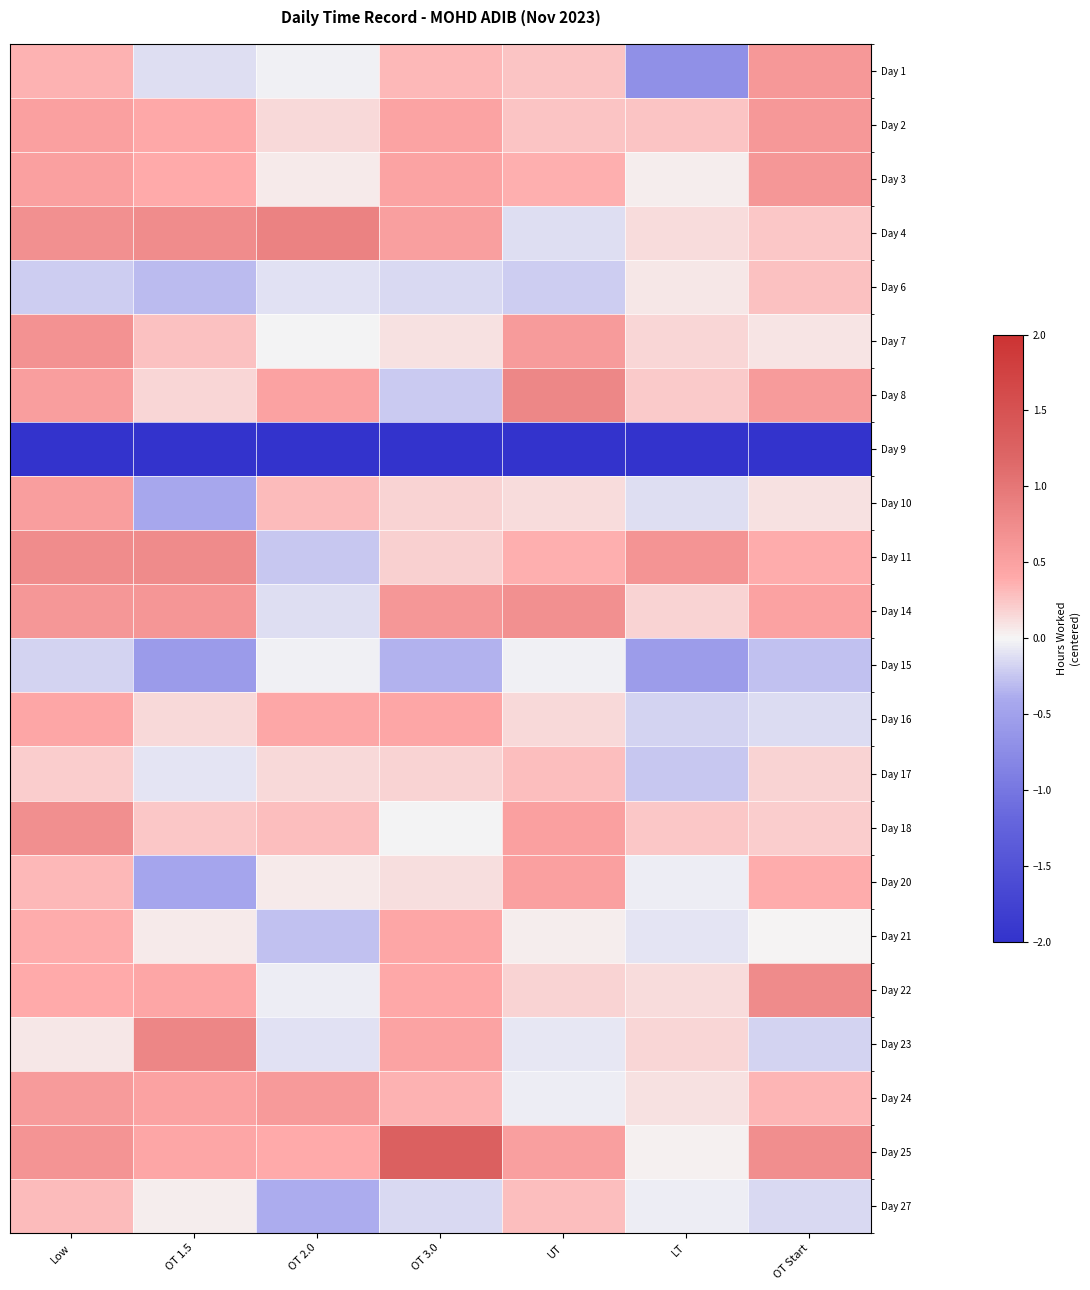

Reading left to right, extract all data points from this chart.

Day 1: Low=0.3	OT 1.5=-0.1	OT 2.0=-0.0	OT 3.0=0.3	UT=0.3	LT=-0.7	OT Start=0.6
Day 2: Low=0.5	OT 1.5=0.4	OT 2.0=0.1	OT 3.0=0.5	UT=0.3	LT=0.3	OT Start=0.6
Day 3: Low=0.5	OT 1.5=0.4	OT 2.0=0.0	OT 3.0=0.5	UT=0.4	LT=0.0	OT Start=0.6
Day 4: Low=0.7	OT 1.5=0.7	OT 2.0=0.9	OT 3.0=0.5	UT=-0.1	LT=0.1	OT Start=0.2
Day 6: Low=-0.2	OT 1.5=-0.3	OT 2.0=-0.1	OT 3.0=-0.1	UT=-0.2	LT=0.1	OT Start=0.3
Day 7: Low=0.7	OT 1.5=0.3	OT 2.0=-0.0	OT 3.0=0.1	UT=0.6	LT=0.2	OT Start=0.1
Day 8: Low=0.5	OT 1.5=0.2	OT 2.0=0.5	OT 3.0=-0.2	UT=0.8	LT=0.2	OT Start=0.6
Day 9: Low=-8.9	OT 1.5=-5.9	OT 2.0=-4.4	OT 3.0=-3.4	UT=-6.2	LT=-3.3	OT Start=-5.9
Day 10: Low=0.5	OT 1.5=-0.4	OT 2.0=0.3	OT 3.0=0.2	UT=0.1	LT=-0.1	OT Start=0.1
Day 11: Low=0.7	OT 1.5=0.8	OT 2.0=-0.2	OT 3.0=0.2	UT=0.4	LT=0.6	OT Start=0.4
Day 14: Low=0.6	OT 1.5=0.6	OT 2.0=-0.1	OT 3.0=0.6	UT=0.7	LT=0.2	OT Start=0.5
Day 15: Low=-0.2	OT 1.5=-0.6	OT 2.0=-0.0	OT 3.0=-0.3	UT=-0.0	LT=-0.6	OT Start=-0.3
Day 16: Low=0.4	OT 1.5=0.2	OT 2.0=0.4	OT 3.0=0.4	UT=0.1	LT=-0.2	OT Start=-0.1
Day 17: Low=0.2	OT 1.5=-0.1	OT 2.0=0.1	OT 3.0=0.2	UT=0.3	LT=-0.2	OT Start=0.2
Day 18: Low=0.7	OT 1.5=0.2	OT 2.0=0.3	OT 3.0=-0.0	UT=0.5	LT=0.2	OT Start=0.2
Day 20: Low=0.3	OT 1.5=-0.4	OT 2.0=0.1	OT 3.0=0.1	UT=0.5	LT=-0.0	OT Start=0.4
Day 21: Low=0.4	OT 1.5=0.1	OT 2.0=-0.3	OT 3.0=0.5	UT=0.0	LT=-0.1	OT Start=0.0
Day 22: Low=0.4	OT 1.5=0.4	OT 2.0=-0.0	OT 3.0=0.4	UT=0.2	LT=0.1	OT Start=0.8
Day 23: Low=0.1	OT 1.5=0.8	OT 2.0=-0.1	OT 3.0=0.5	UT=-0.1	LT=0.2	OT Start=-0.2
Day 24: Low=0.6	OT 1.5=0.5	OT 2.0=0.6	OT 3.0=0.3	UT=-0.0	LT=0.1	OT Start=0.3
Day 25: Low=0.6	OT 1.5=0.4	OT 2.0=0.4	OT 3.0=1.3	UT=0.5	LT=0.0	OT Start=0.7
Day 27: Low=0.3	OT 1.5=0.0	OT 2.0=-0.4	OT 3.0=-0.1	UT=0.3	LT=-0.0	OT Start=-0.1